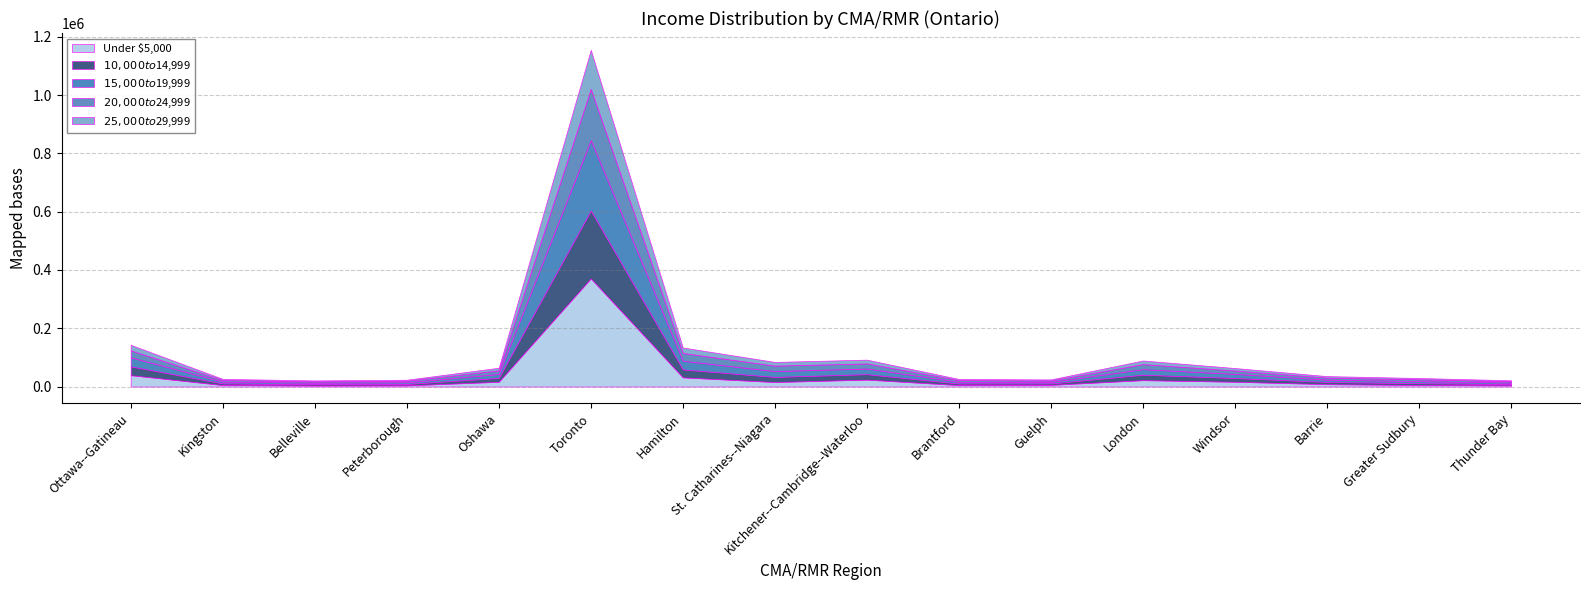

Reading left to right, what are all the values shown in this chart?

Under $5,000: Ottawa--Gatineau=39080	Kingston=5230	Belleville=3670	Peterborough=4100	Oshawa=16310	Toronto=370920	Hamilton=31550	St. Catharines--Niagara=15530	Kitchener--Cambridge--Waterloo=23830	Brantford=5020	Guelph=5810	London=21940	Windsor=16500	Barrie=8170	Greater Sudbury=5350	Thunder Bay=4170
$10,000 to $14,999: Ottawa--Gatineau=30320	Kingston=5640	Belleville=4530	Peterborough=5000	Oshawa=13380	Toronto=233180	Hamilton=27350	St. Catharines--Niagara=17520	Kitchener--Cambridge--Waterloo=18750	Brantford=5450	Guelph=5000	London=18680	Windsor=12910	Barrie=7710	Greater Sudbury=6290	Thunder Bay=4520
$15,000 to $19,999: Ottawa--Gatineau=30870	Kingston=6060	Belleville=5050	Peterborough=5670	Oshawa=13530	Toronto=241640	Hamilton=29620	St. Catharines--Niagara=20080	Kitchener--Cambridge--Waterloo=19240	Brantford=5990	Guelph=5210	London=19090	Windsor=14040	Barrie=7800	Greater Sudbury=6990	Thunder Bay=5000
$20,000 to $24,999: Ottawa--Gatineau=23970	Kingston=5480	Belleville=4590	Peterborough=5240	Oshawa=12380	Toronto=175810	Hamilton=26710	St. Catharines--Niagara=18670	Kitchener--Cambridge--Waterloo=17540	Brantford=5670	Guelph=4870	London=17260	Windsor=11610	Barrie=6960	Greater Sudbury=6420	Thunder Bay=4630
$25,000 to $29,999: Ottawa--Gatineau=19040	Kingston=3960	Belleville=3270	Peterborough=3450	Oshawa=8950	Toronto=133960	Hamilton=18830	St. Catharines--Niagara=12680	Kitchener--Cambridge--Waterloo=13020	Brantford=3890	Guelph=3580	London=12430	Windsor=8530	Barrie=5240	Greater Sudbury=4310	Thunder Bay=3180